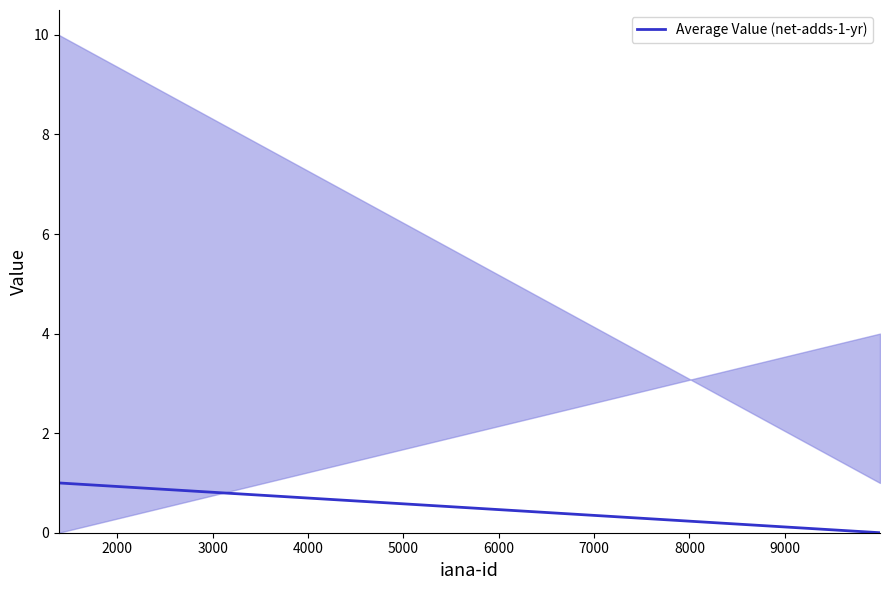

Count the values in the range 0 to 1.

2